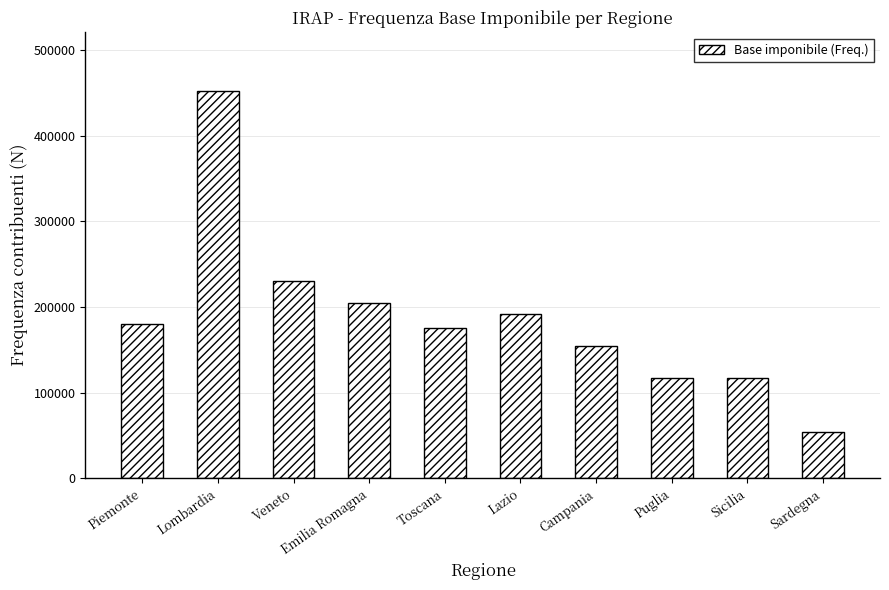

The chart shows a value of 75761 at Sardegna. True or false?

False